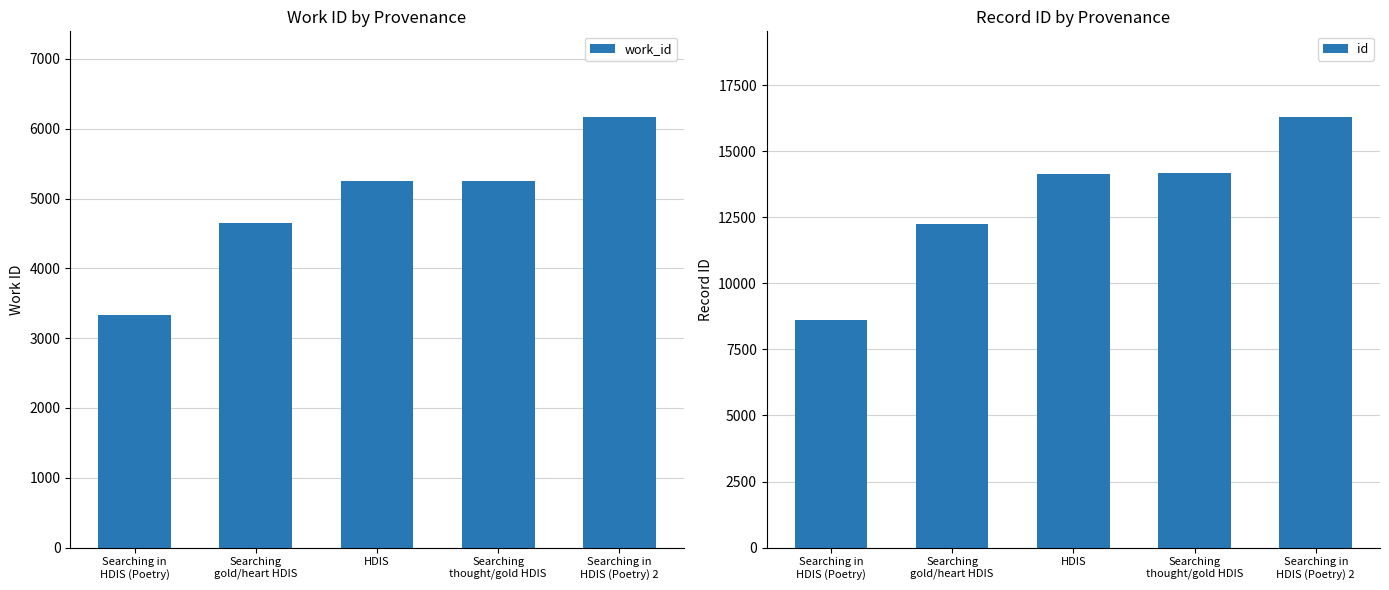

Between Searching
thought/gold HDIS and Searching
gold/heart HDIS, which is larger?

Searching
thought/gold HDIS